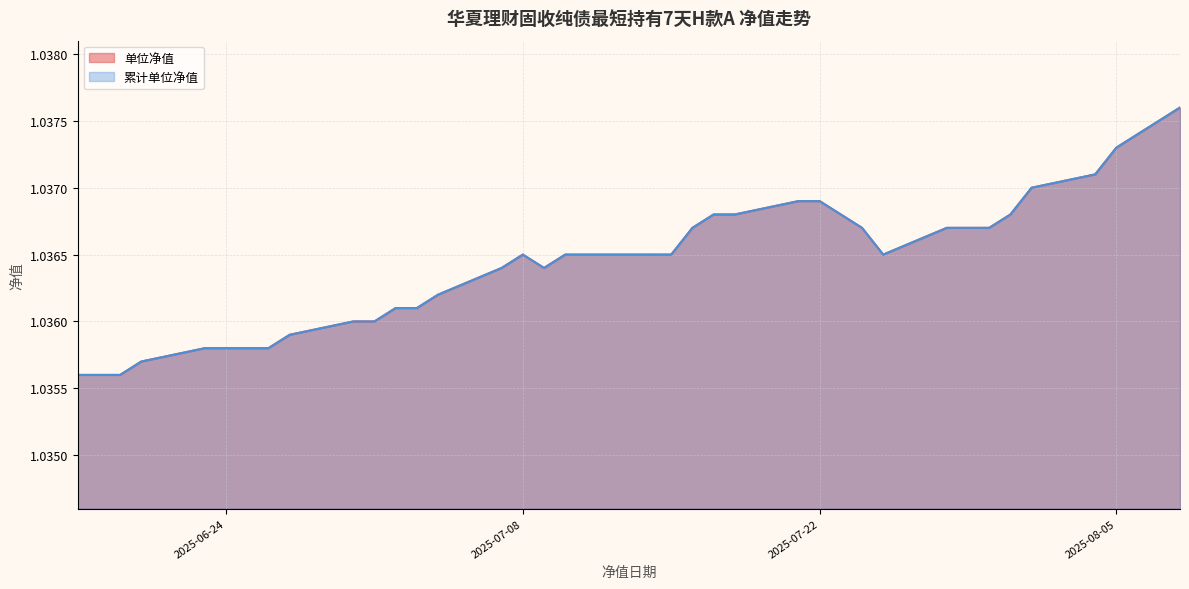

Count the 单位净值 values in the range 1 to 2.

39